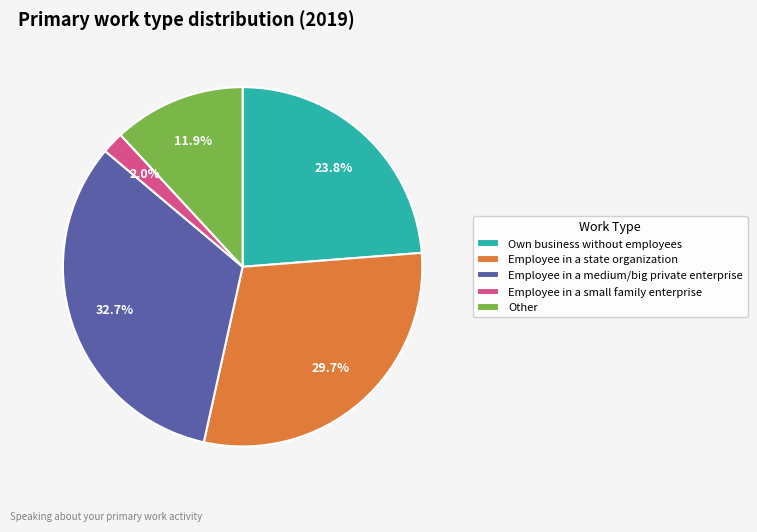

To the nearest percent, what portion does Employee in a small family enterprise represent?

2%